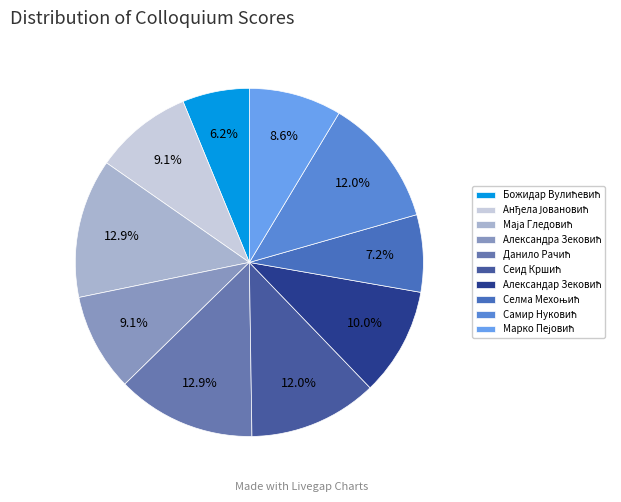

How many segments does this pie chart have?

10